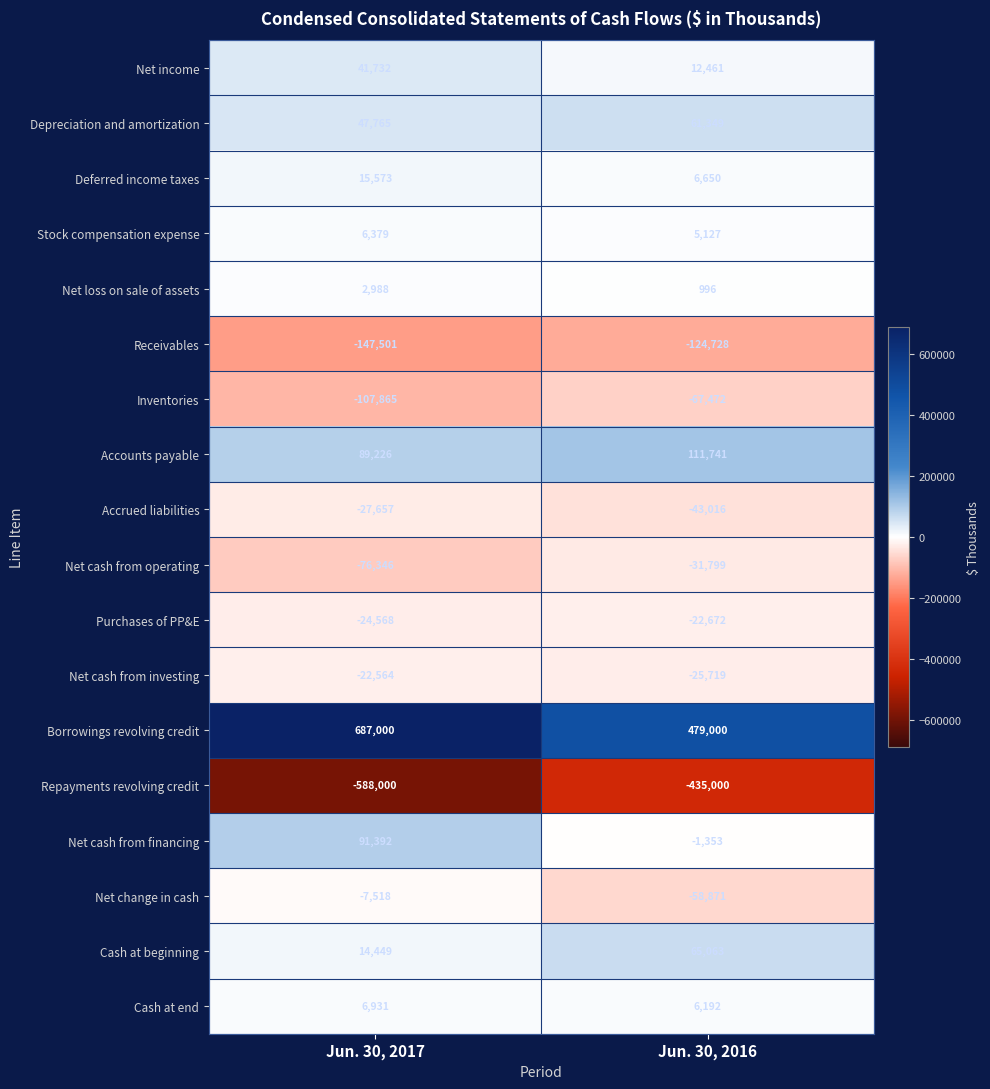

What is the highest value of the Depreciation and amortization series?

61349